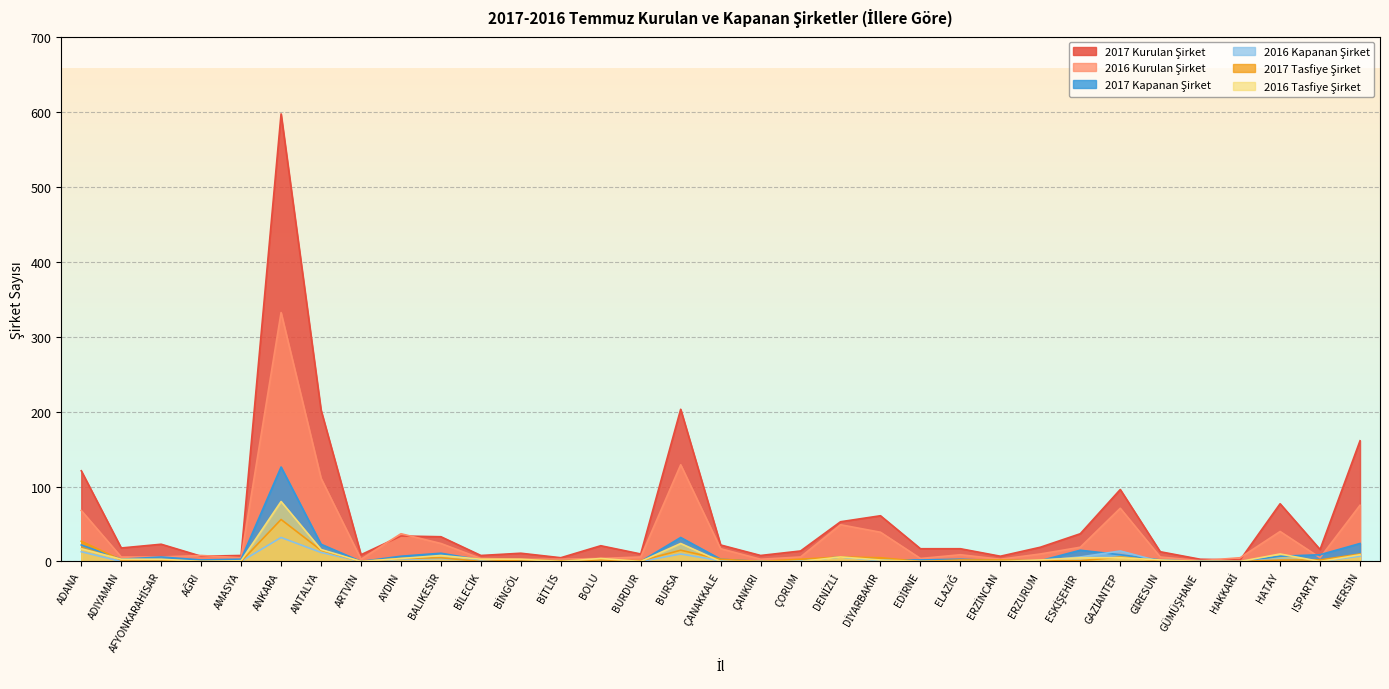

Rank the series by their maximum value, from lowest to highest.

2016 Kapanan Şirket, 2017 Tasfiye Şirket, 2016 Tasfiye Şirket, 2017 Kapanan Şirket, 2016 Kurulan Şirket, 2017 Kurulan Şirket